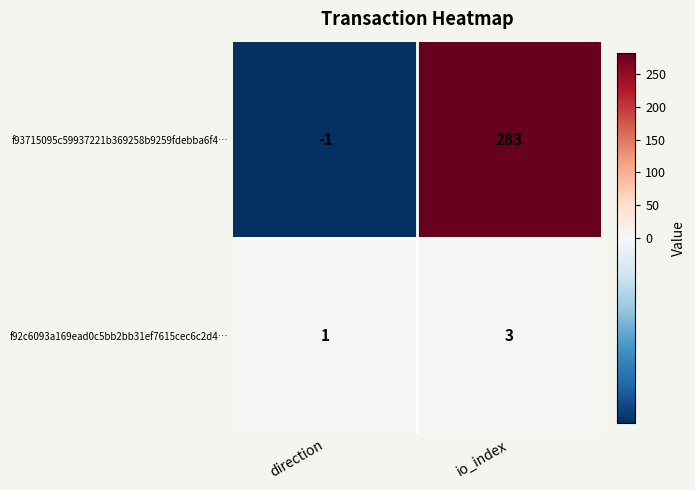

What is the sum of the f92c6093a169ead0c5bb2bb31ef7615cec6c2d4… values at io_index and direction?

4